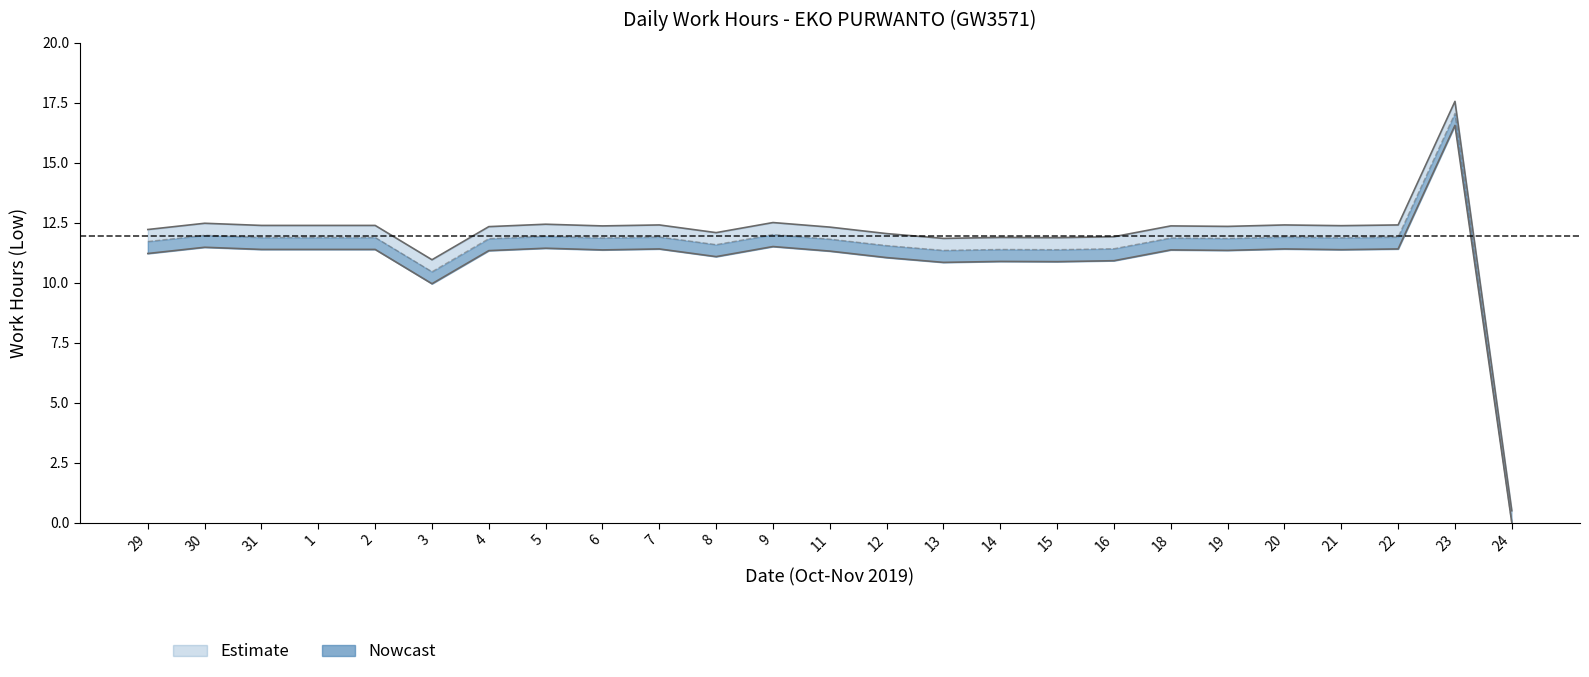

What is the maximum value shown in the chart?

17.6